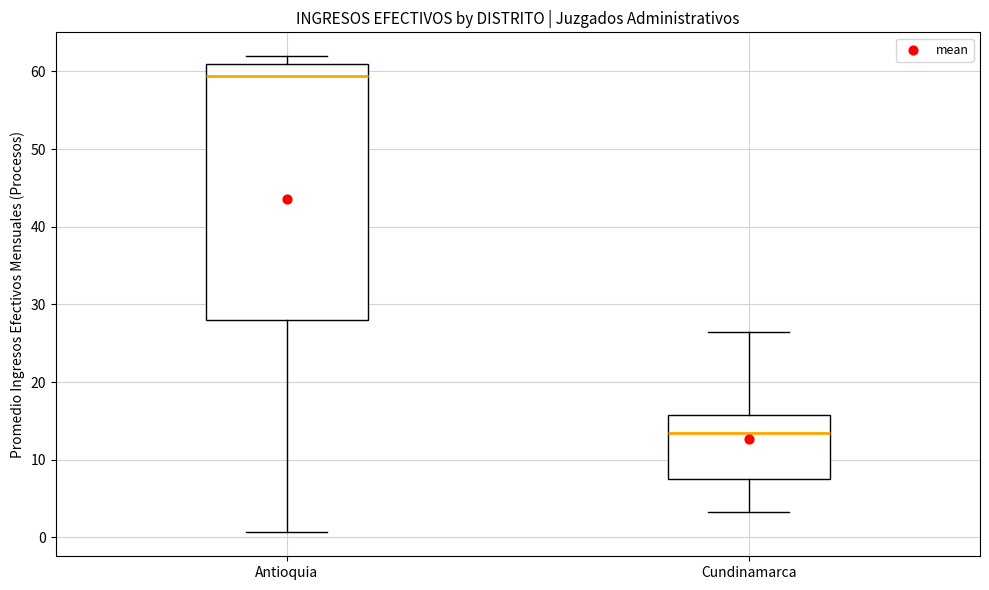

Reading left to right, transcribe this box plot: for each box, give where its median line is, the range the box spans, and where its two whiskers end, as read against the y-axis. The values are not printed on the chart, so give them approximately, as read against the axis.

Antioquia: median 59, box 28 to 61, whiskers 1 to 62
Cundinamarca: median 13, box 7 to 16, whiskers 3 to 26